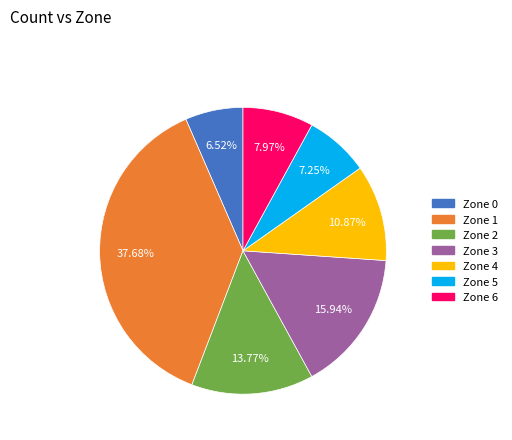

To the nearest percent, what is the difference between the Zone 4 and Zone 0 slice percentages?

4%